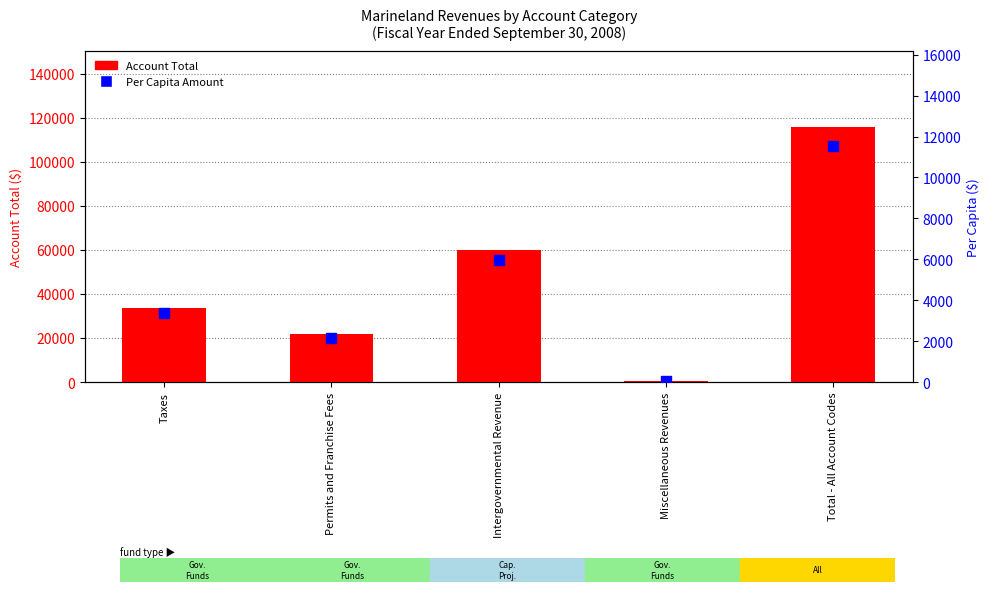

Which series has the largest Y range (max minus min)?

Account Total